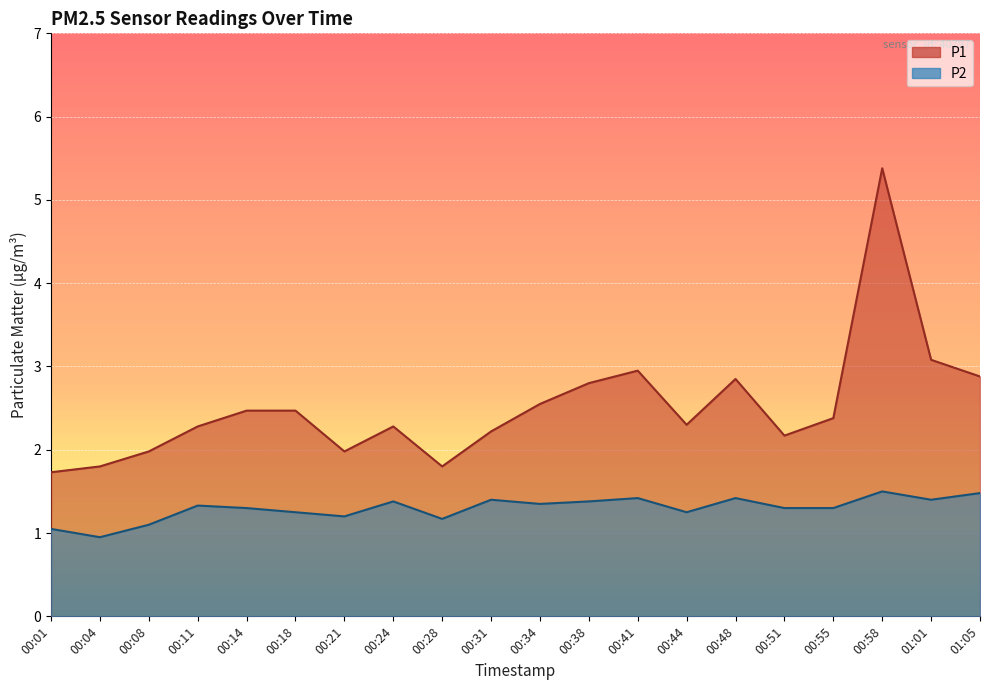

What is the sum of the P1 values at 00:34 and 00:18?

5.0